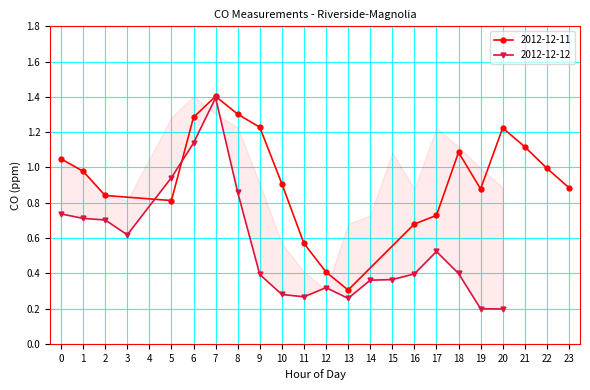

The 2012-12-11 series shows 1.4 at 7. True or false?

True